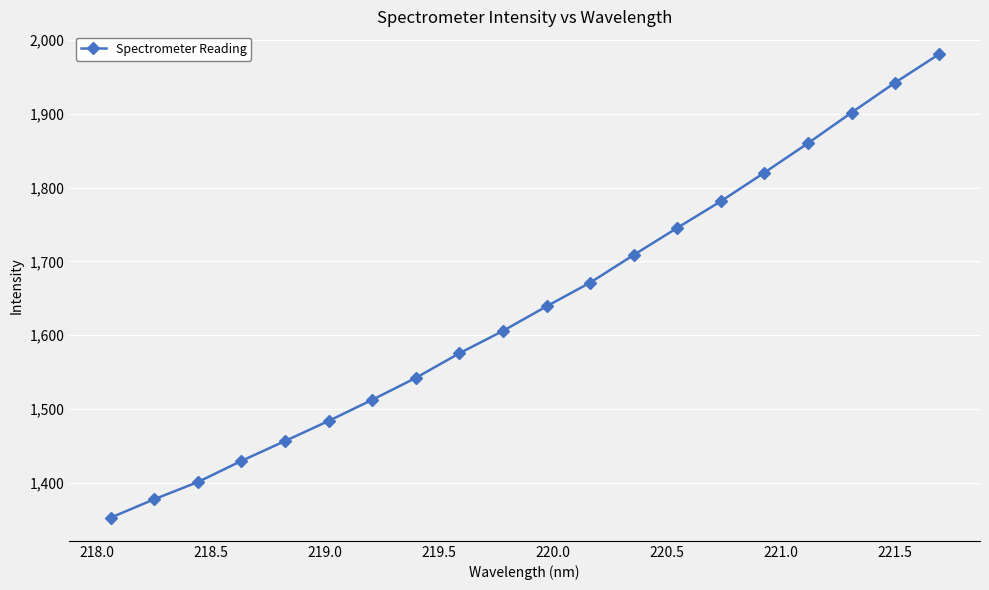

Reading left to right, transcribe all the data shown in this chart.

1352.7	1377.7	1401.0	1429.6	1456.6	1483.8	1512.4	1542.2	1575.5	1605.9	1639.2	1671.3	1708.8	1745.5	1781.5	1820.4	1860.2	1901.7	1942.3	1980.5